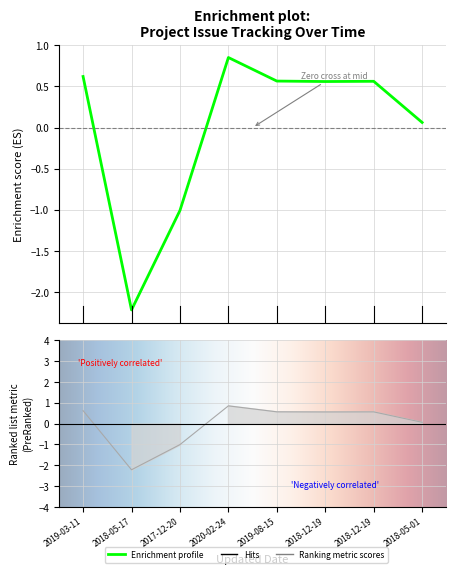

Reading left to right, what are all the values shown in this chart?

0.6	-2.2	-1.0	0.9	0.6	0.6	0.6	0.1